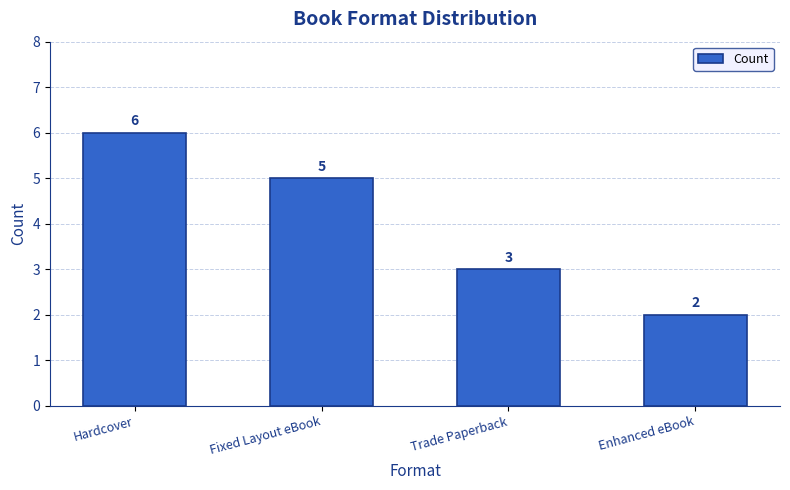

Is it true that the value at Hardcover is 3?

False